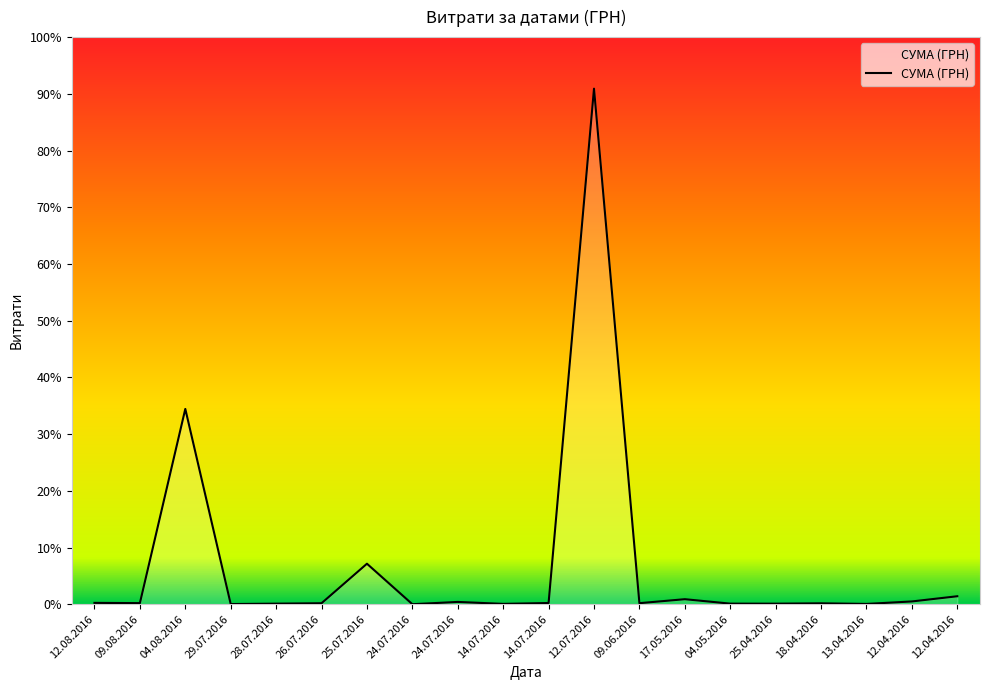

What is the change in value from 17.05.2016 to 13.04.2016?

-2712.1